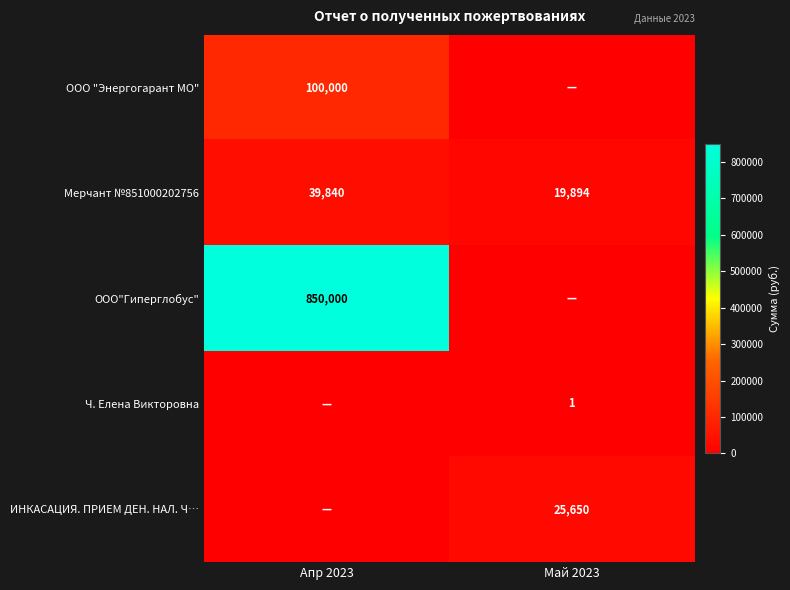

The value of ООО"Гиперглобус" at Апр 2023 is 850000. True or false?

True